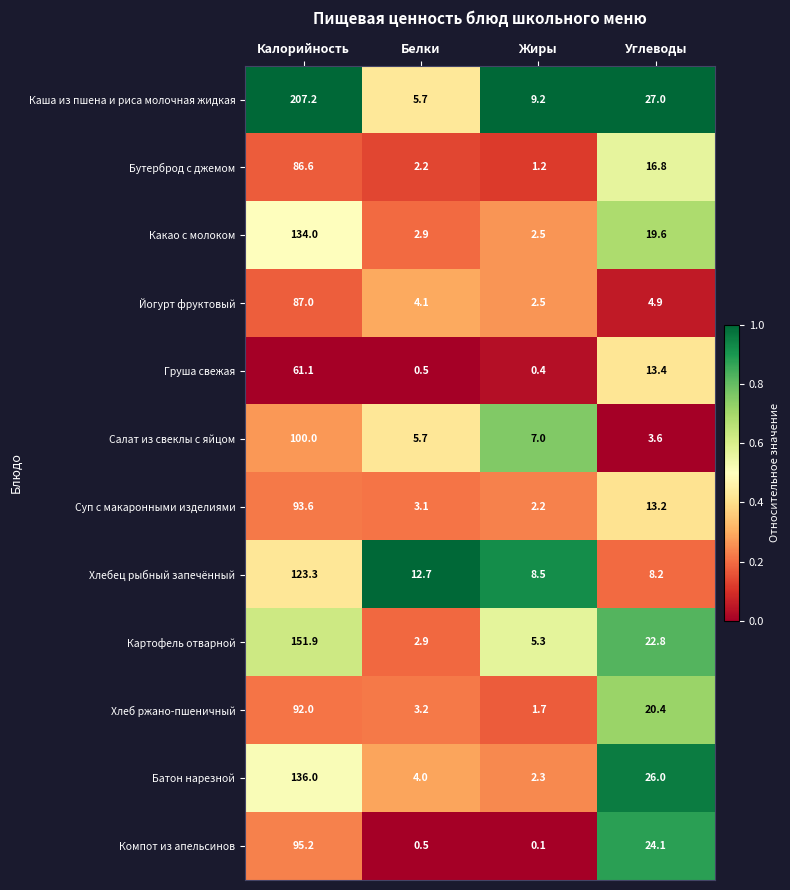

Where does the Картофель отварной series first go above 22?

Калорийность